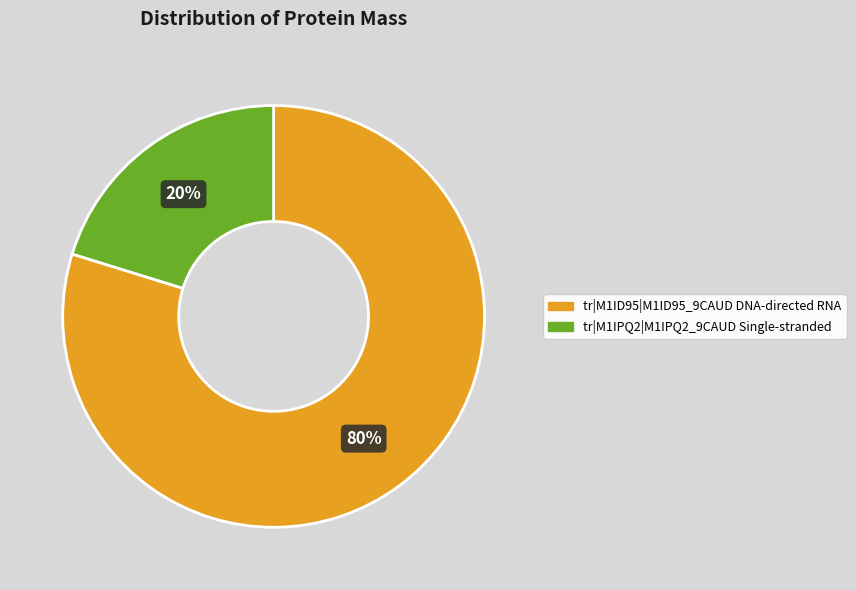

To the nearest percent, what percentage of the pie is tr|M1IPQ2|M1IPQ2_9CAUD Single-stranded?

20%